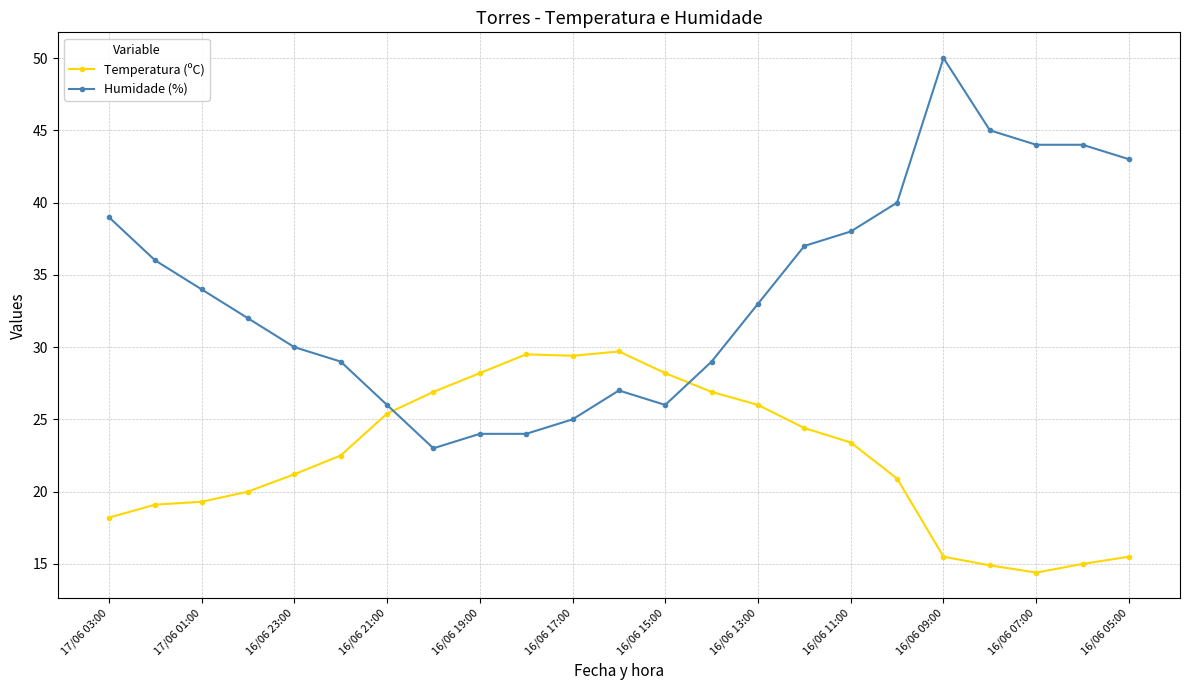

Rank the series by their average value, from highest to lowest.

Humidade (%), Temperatura (ºC)